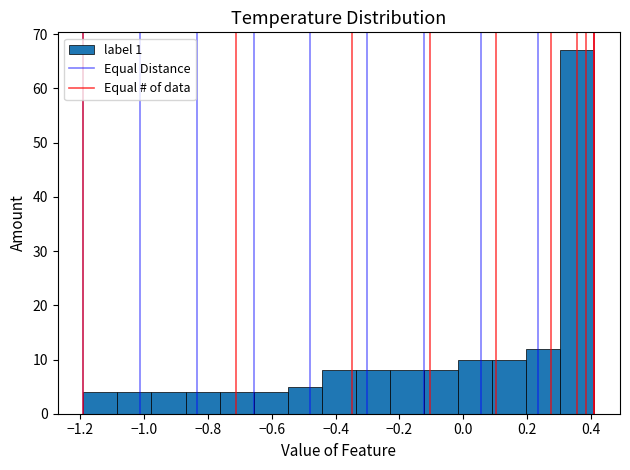

How tall is the bar that spans -1.18 to -1.08 on the x-axis? Neither the bar edges nor the heights are printed on the chart, so give them approximately, as read against the axes.

4